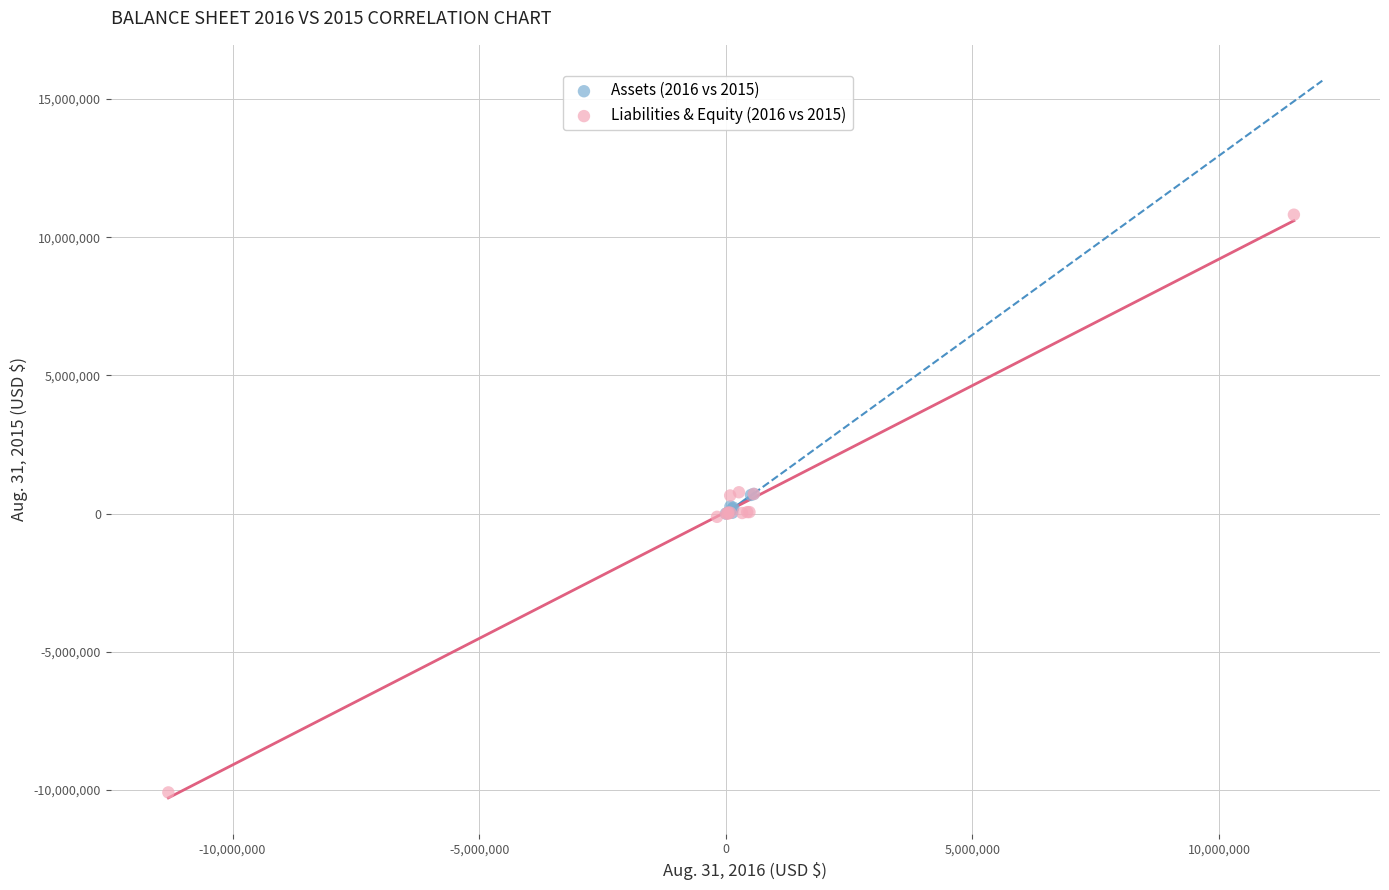

Which series has the largest Y range (max minus min)?

Liabilities & Equity (2016 vs 2015)